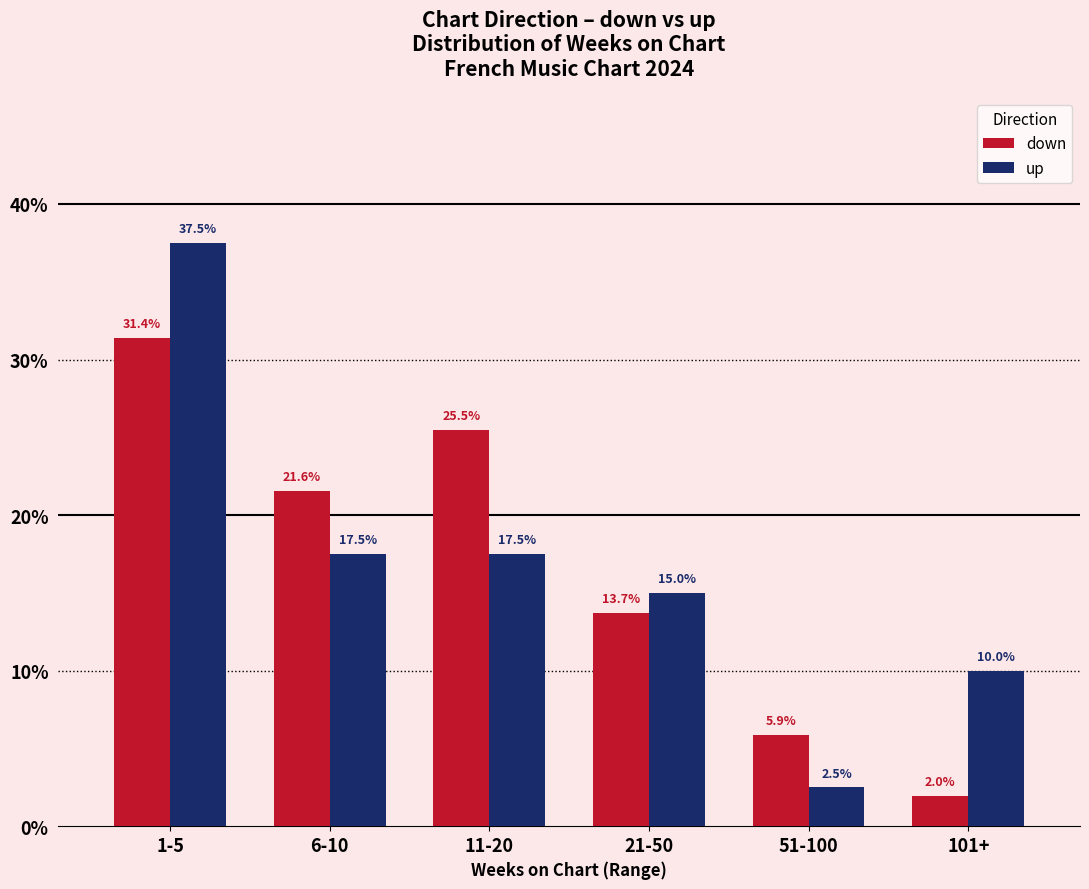

What are all the series names shown in the legend?

down, up